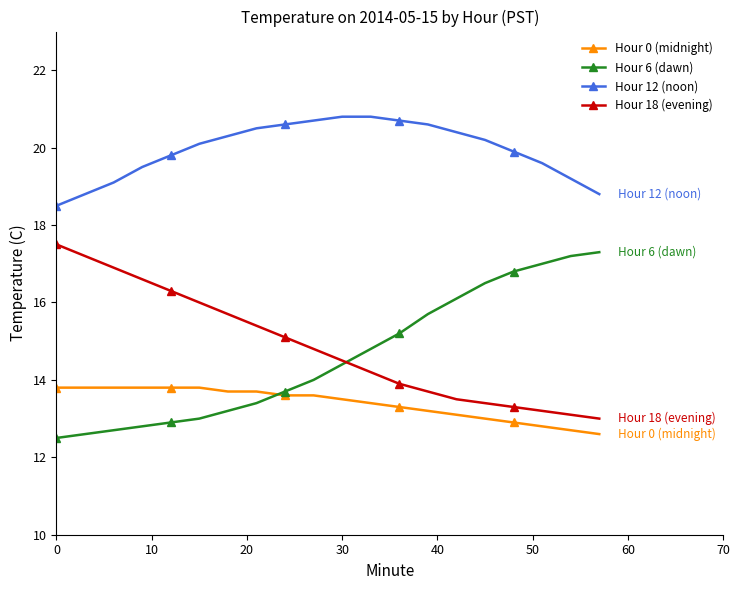

What is the difference between the maximum and minimum values in the Hour 0 (midnight) series?

1.2